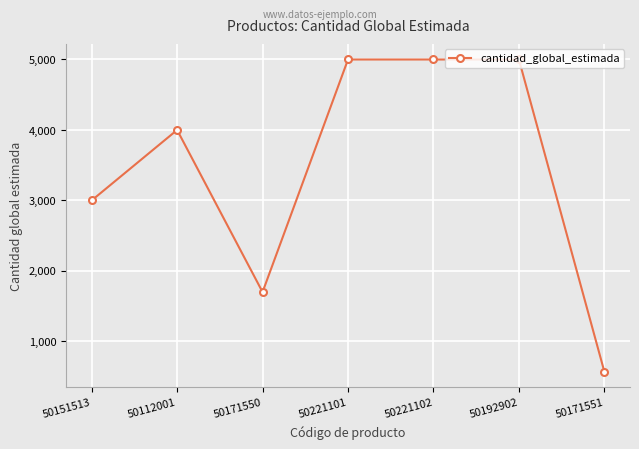

Where is the first local minimum?

50171550